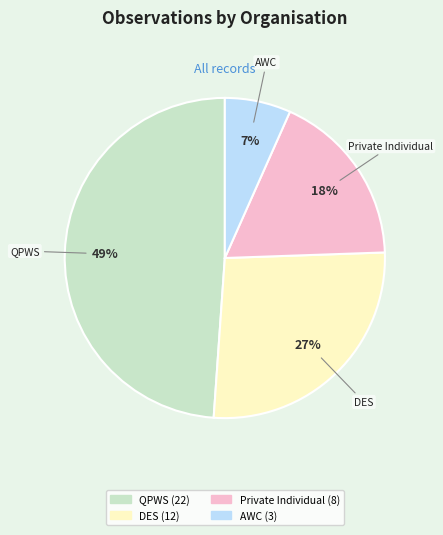

Is there a majority slice in this chart?

No